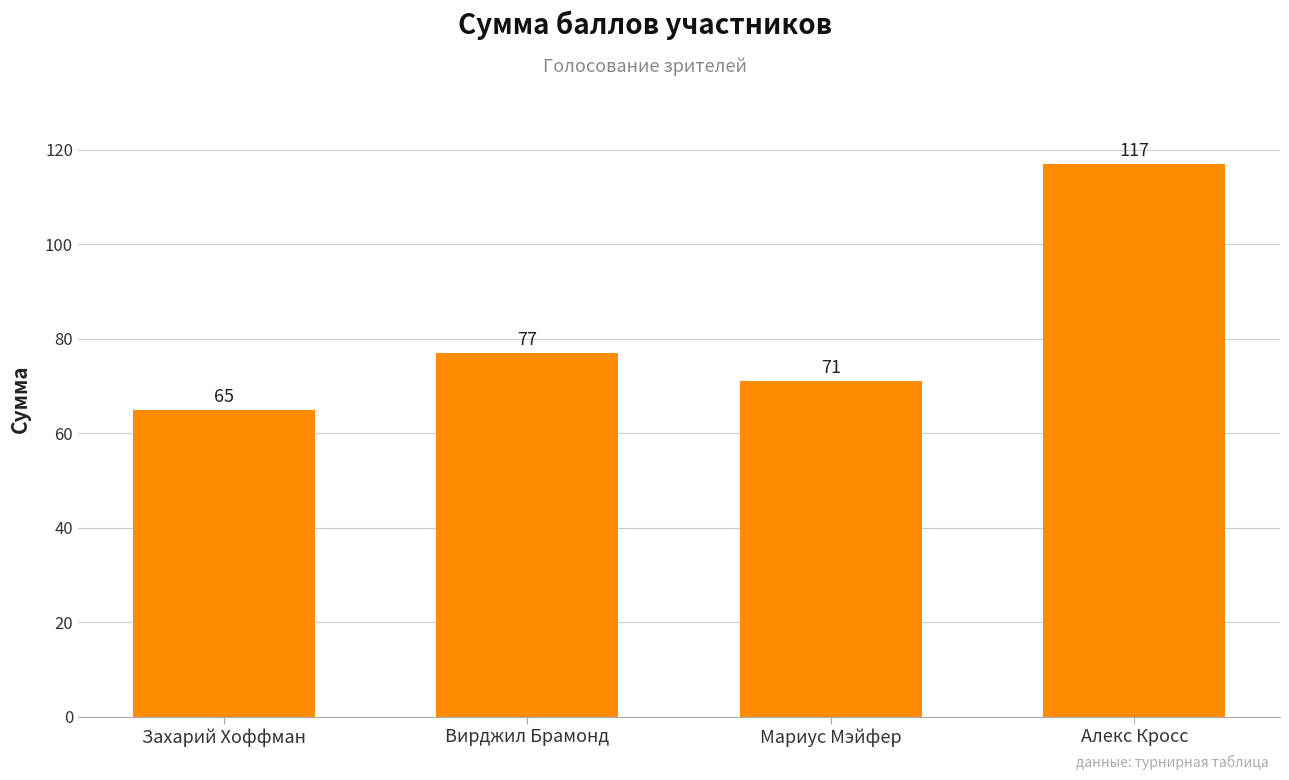

What is the value of the 2nd bar from the left?

77